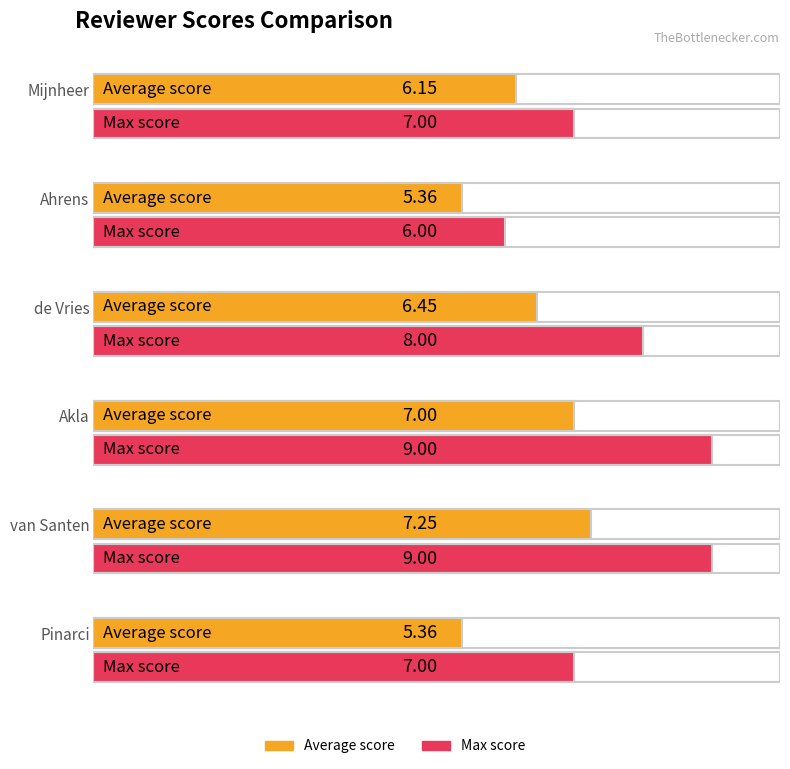

Reading left to right, transcribe all the data shown in this chart.

Average score: Mijnheer=6.2	Ahrens=5.4	de Vries=6.5	Akla=7.0	van Santen=7.2	Pinarci=5.4
Max score: Mijnheer=7.0	Ahrens=6.0	de Vries=8.0	Akla=9.0	van Santen=9.0	Pinarci=7.0